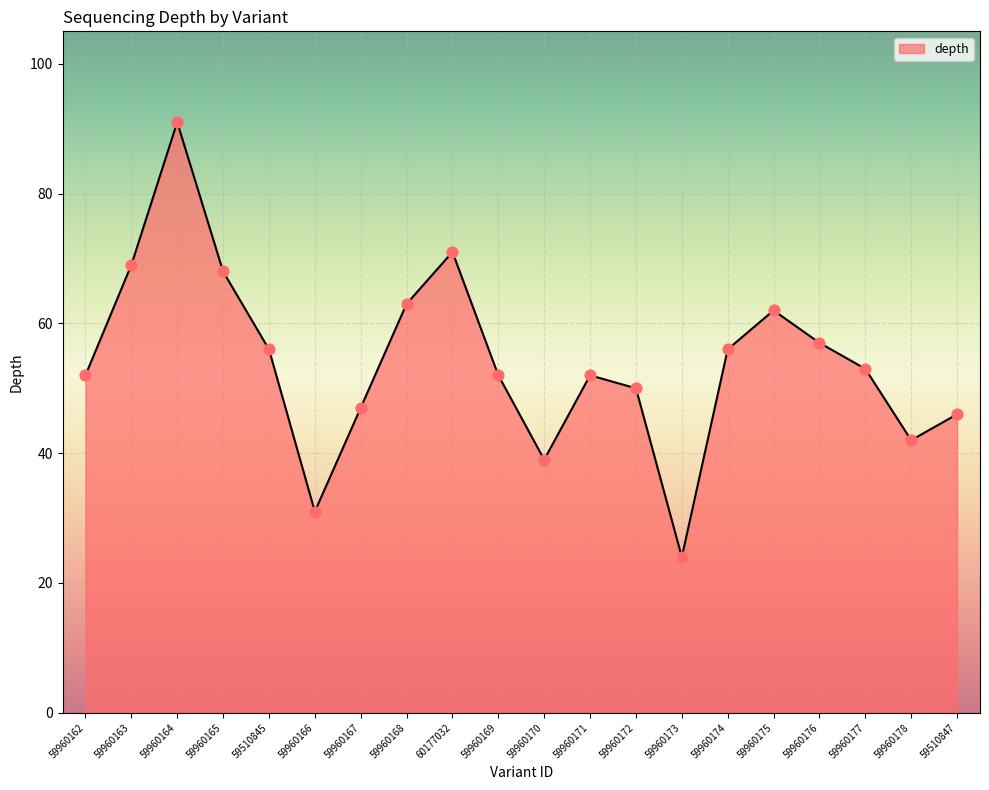

Approximately how many times larger is the value at 59960166 compared to 59510847?

0.7